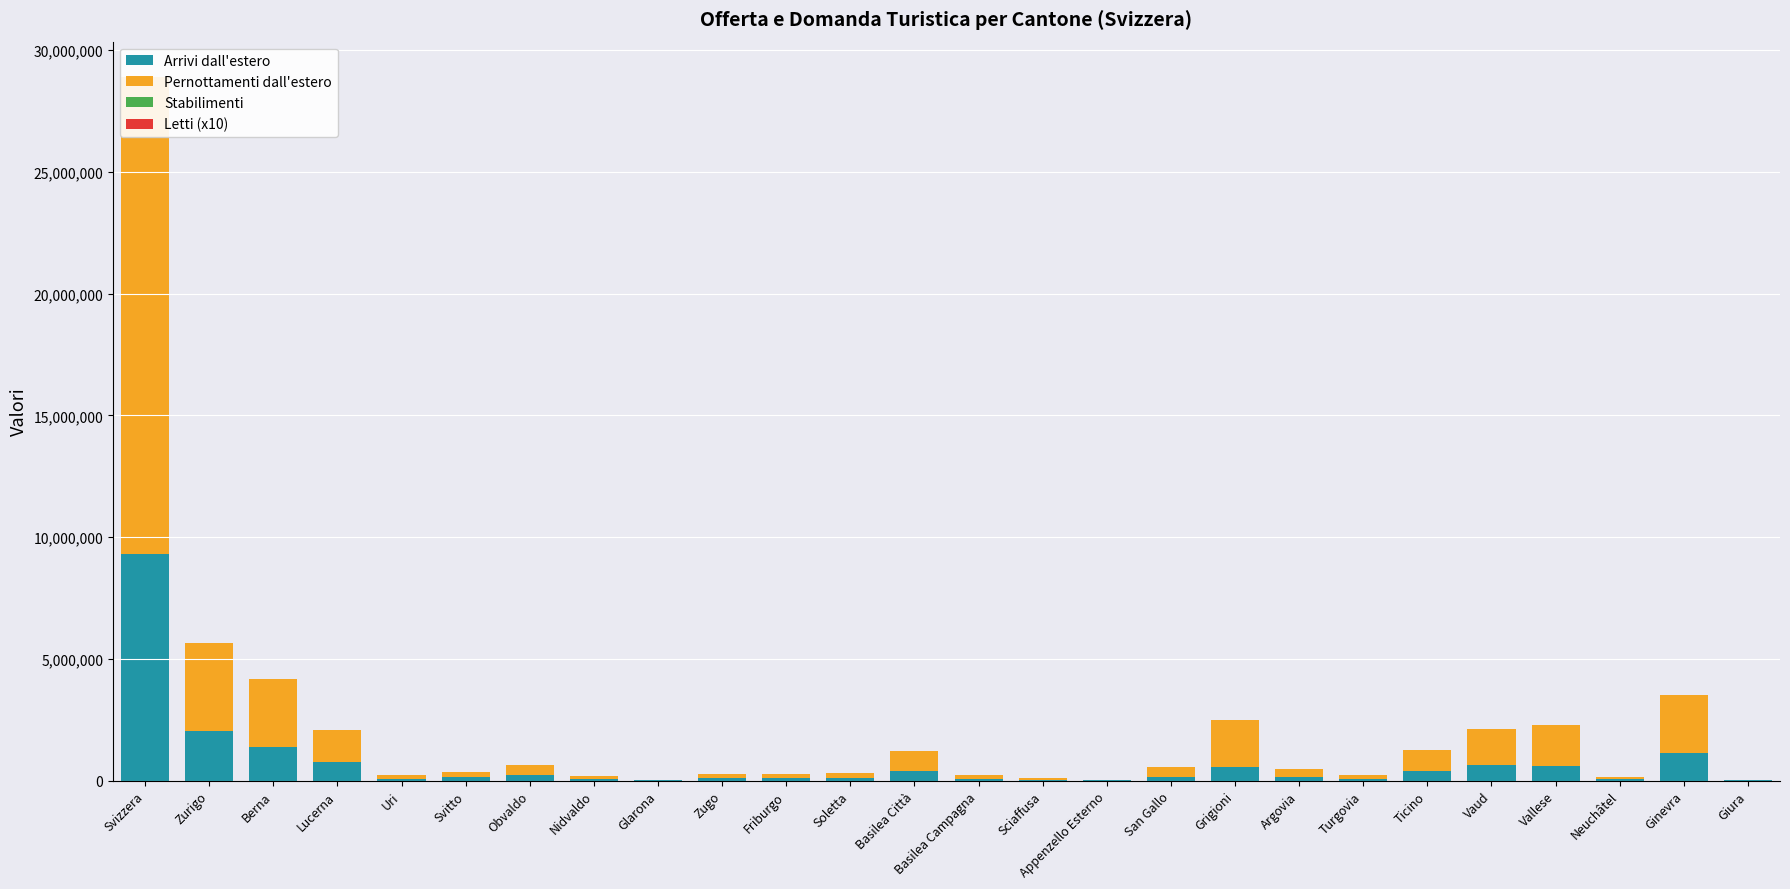

What value does the Pernottamenti dall'estero series have at Soletta?

197759.0